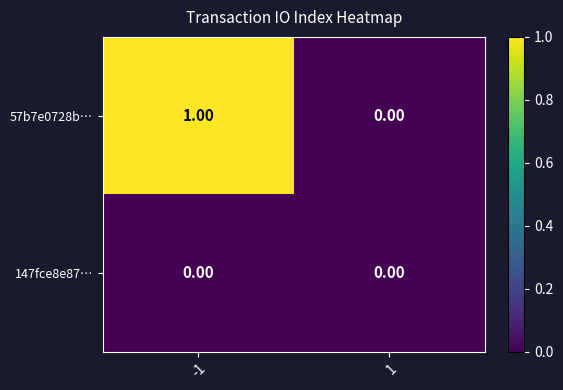

Count the number of data series in this chart.

2